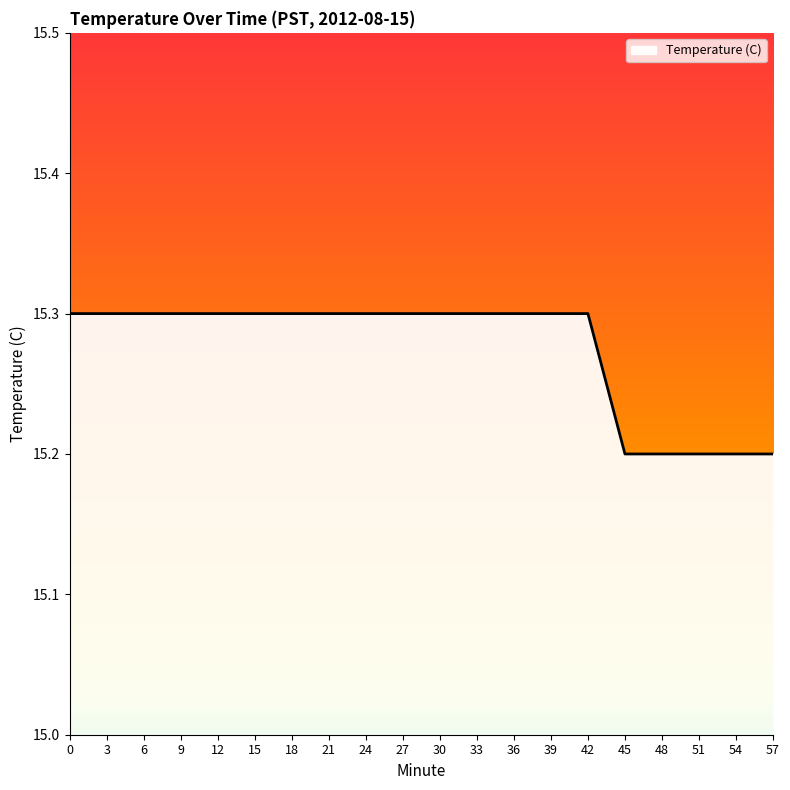

The value at 57 is 15.2. True or false?

True